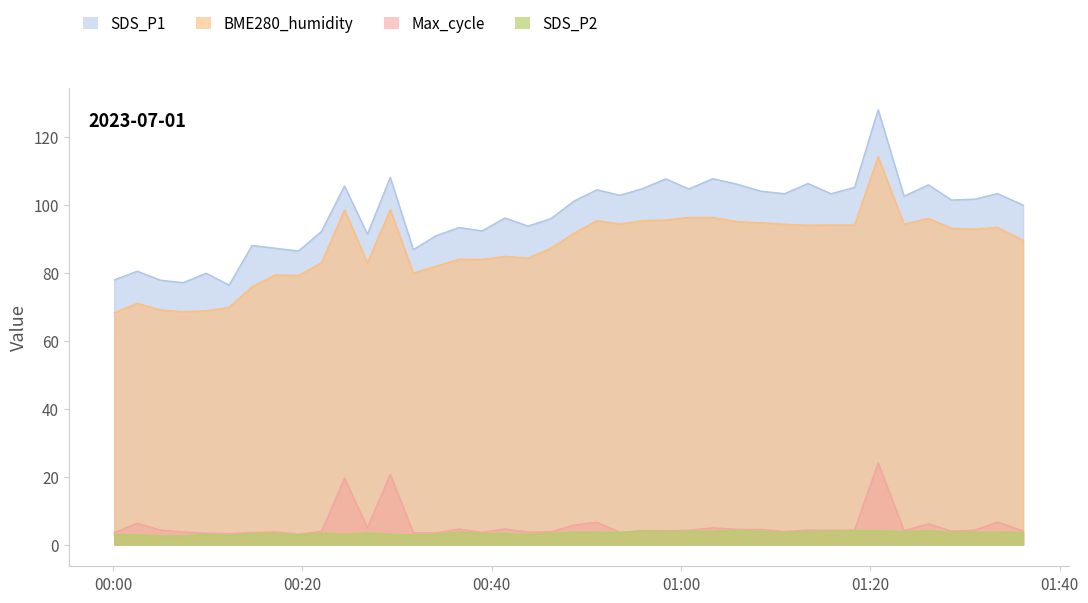

Which series has the largest range (max minus min)?

SDS_P1